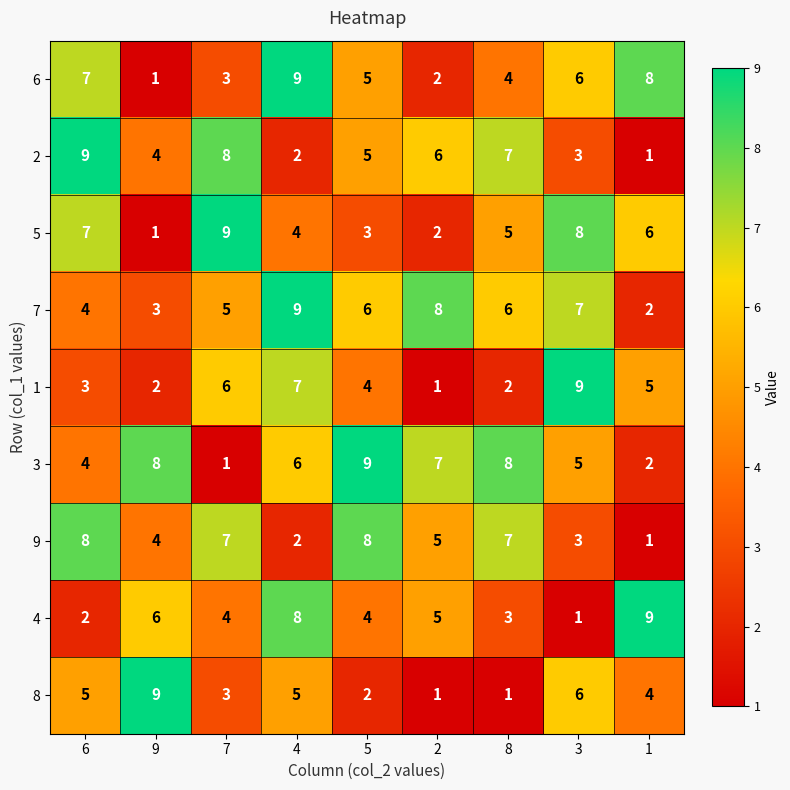

The value of 6 at 5 is 8. True or false?

False